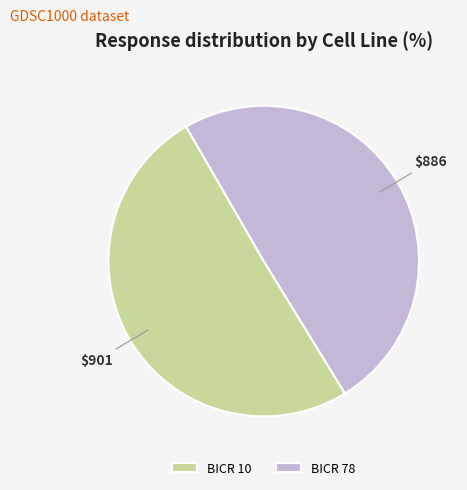

Which category has the biggest portion of the pie?

BICR 10